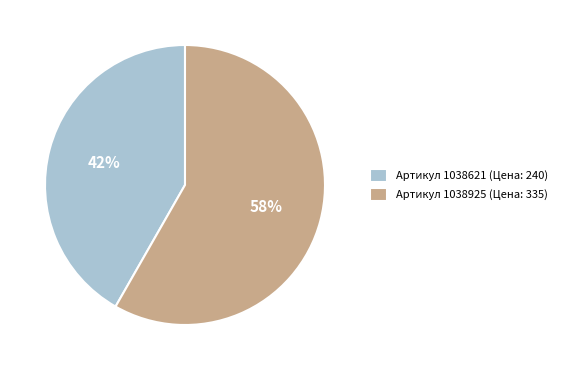

Is there a majority slice in this chart?

Yes